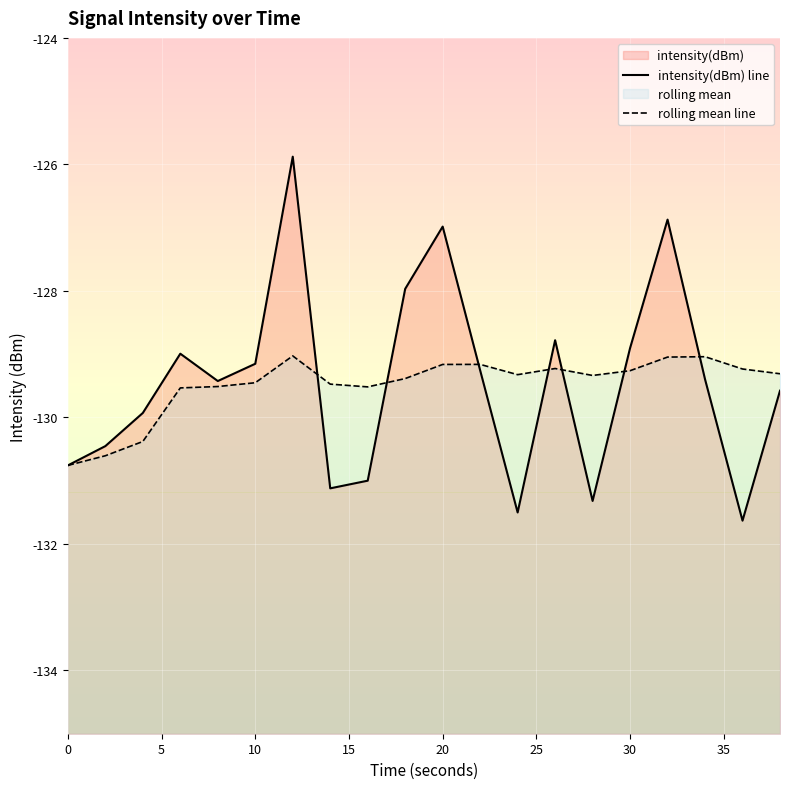

Which series has the largest total across all categories?

intensity(dBm) line